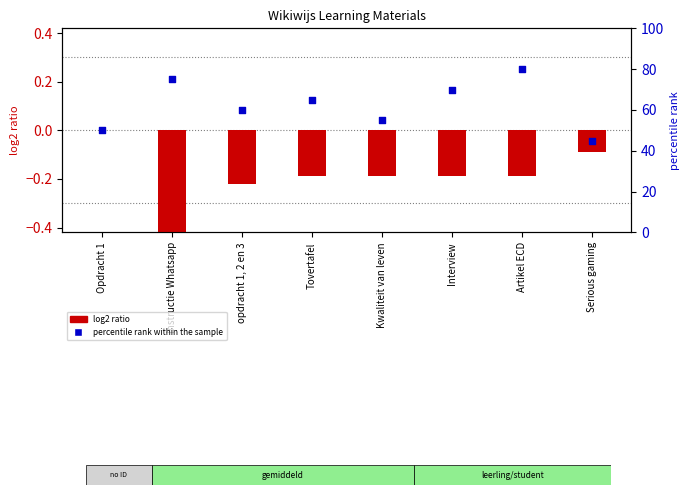

What are all the series names shown in the legend?

log2 ratio, percentile rank within the sample